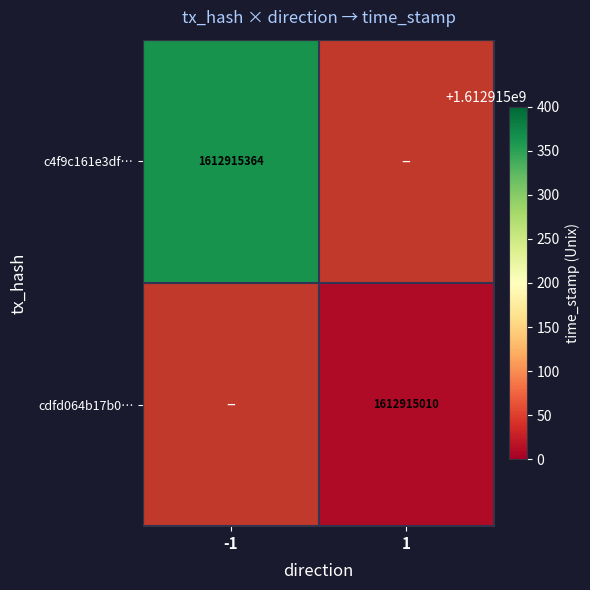

How many data points does each series have?

2